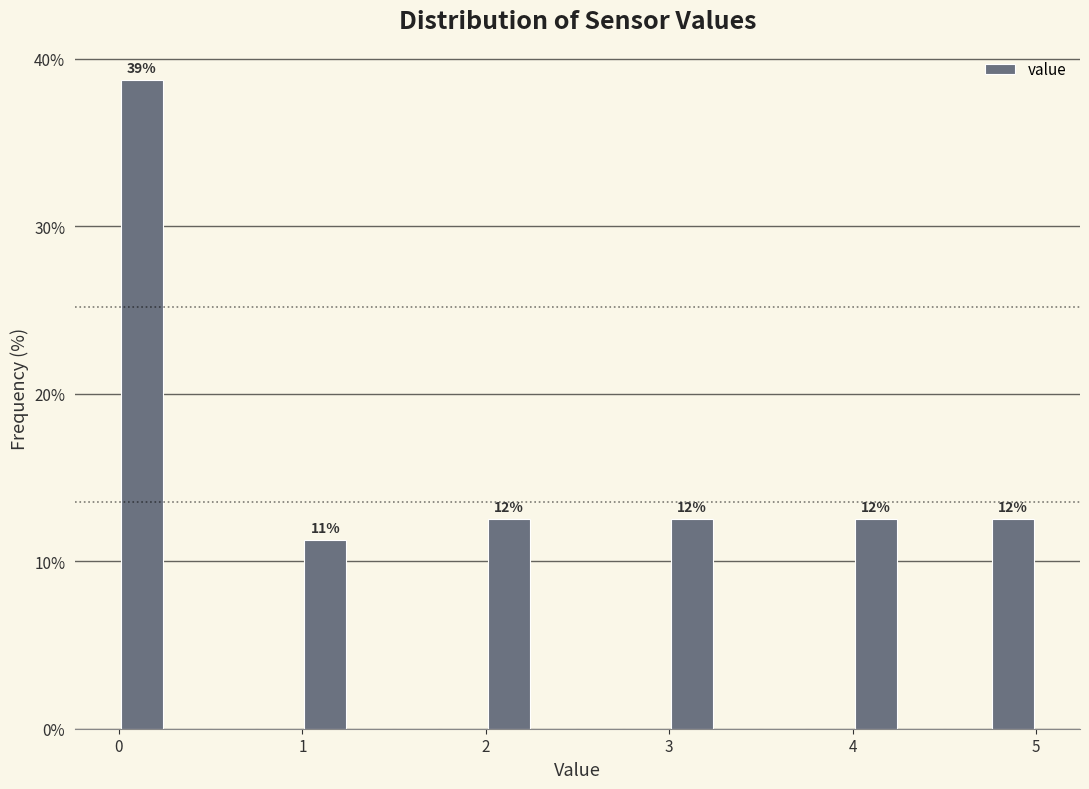

Around what value on the x-axis is the tallest bar? Give the approximate position of its centre, as read against the axis.

0.1